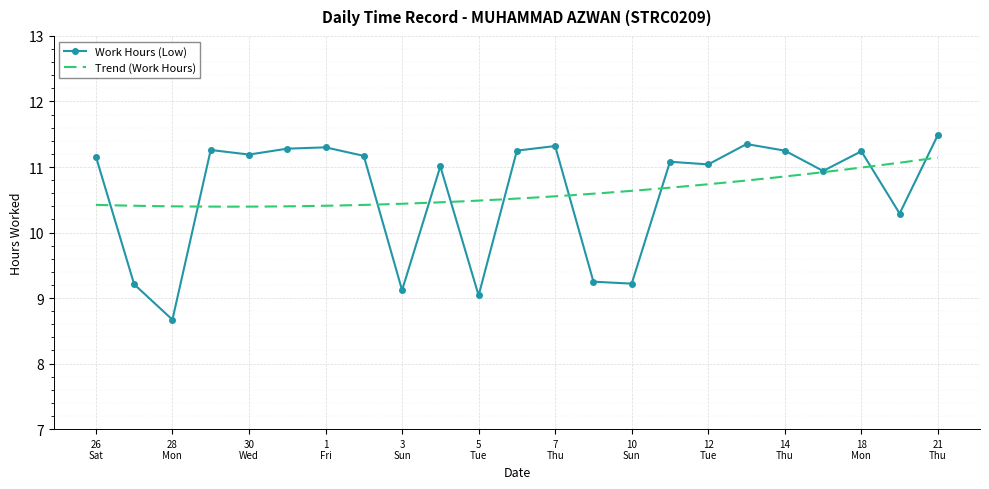

True or false: Work Hours (Low) has more than 0 points higher than both neighbors.

True